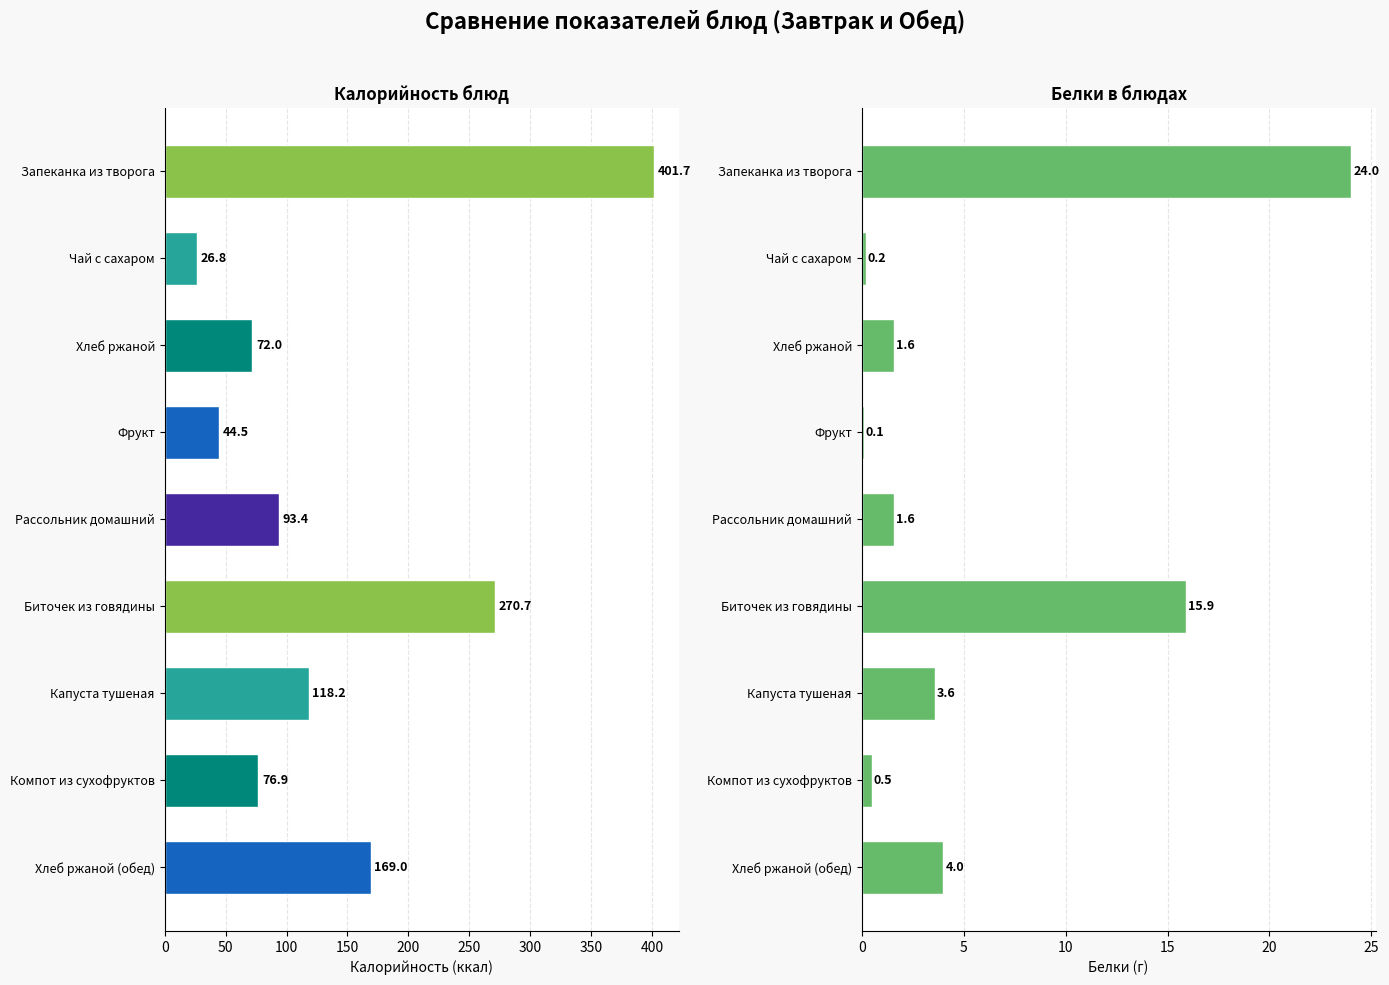

List the series in order of their overall mean, highest first.

Калорийность, Белки